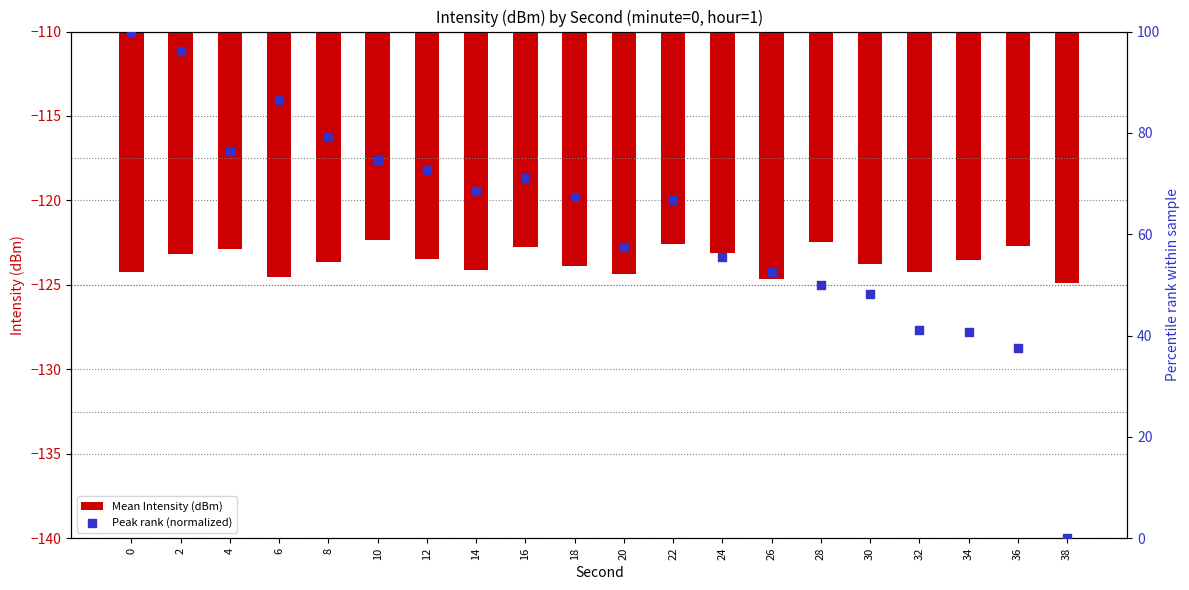

Which series reaches the maximum Y coordinate?

Peak rank (normalized)